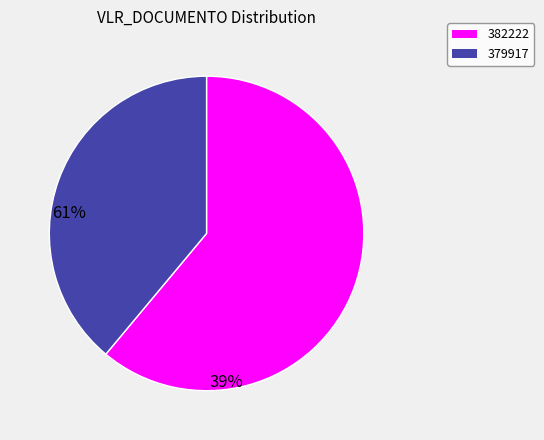

How many slices are in this pie chart?

2